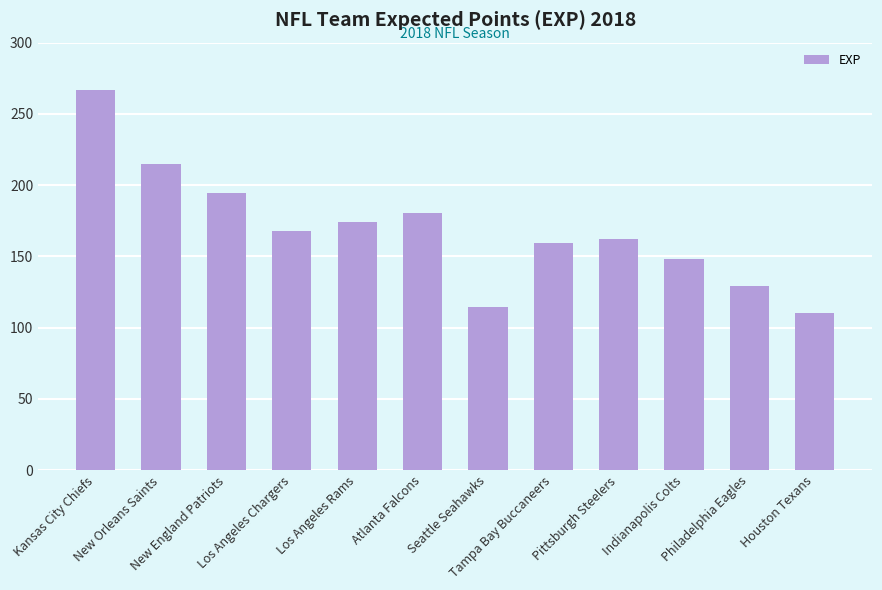

Reading left to right, what are all the values shown in this chart?

Kansas City Chiefs=266.7	New Orleans Saints=215.1	New England Patriots=194.3	Los Angeles Chargers=168.1	Los Angeles Rams=174.0	Atlanta Falcons=180.6	Seattle Seahawks=114.5	Tampa Bay Buccaneers=159.1	Pittsburgh Steelers=161.9	Indianapolis Colts=148.1	Philadelphia Eagles=129.5	Houston Texans=109.9